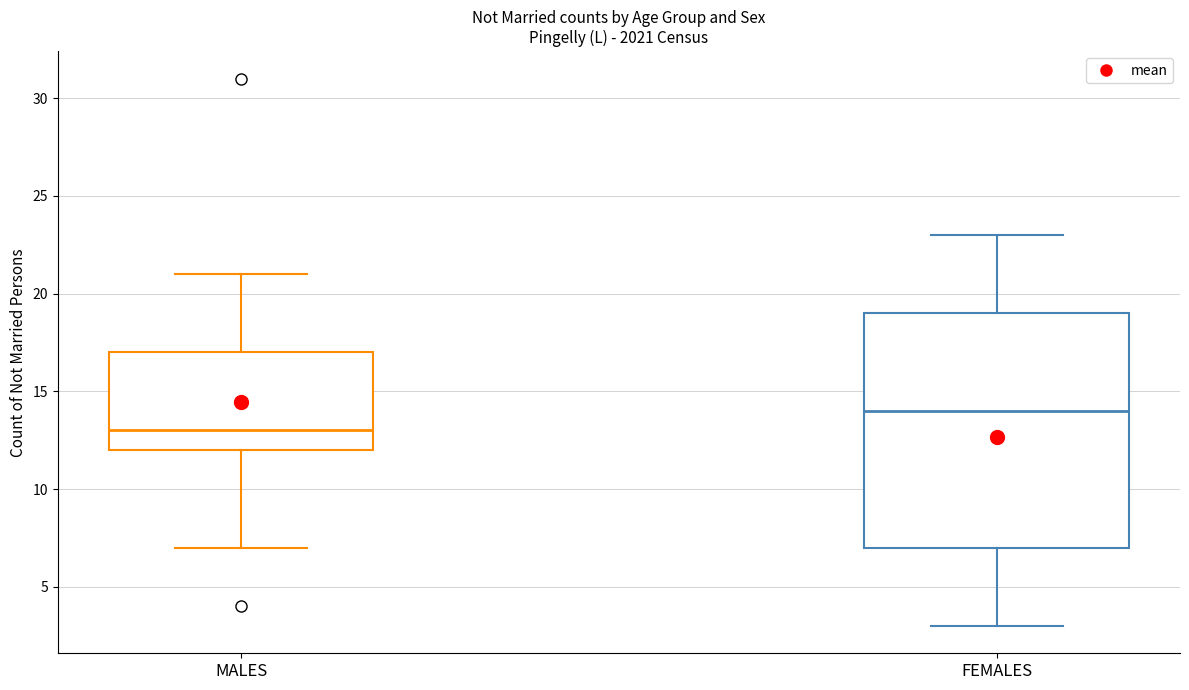

Which box's median line is the highest?

FEMALES